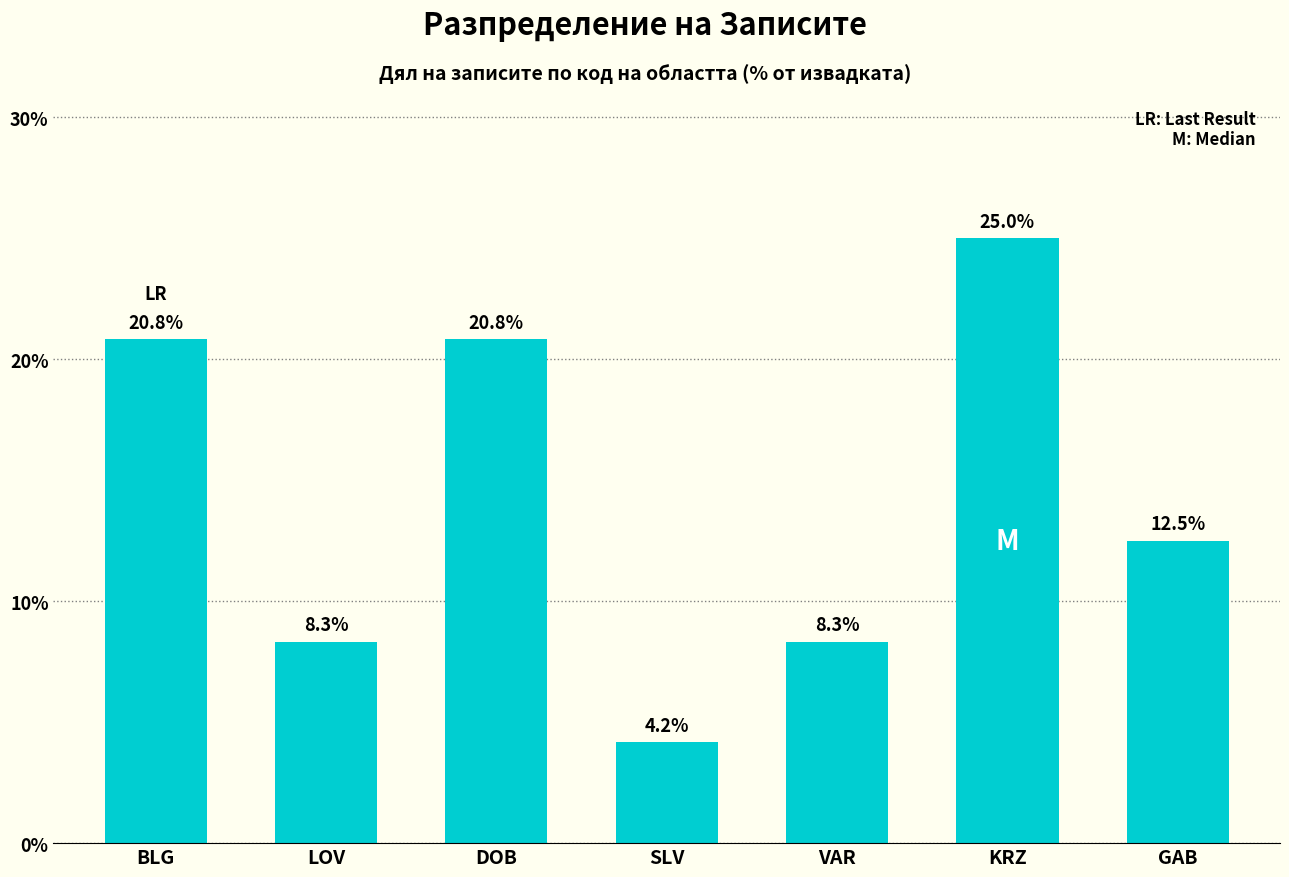

Approximately how many times larger is the value at DOB compared to VAR?

2.5